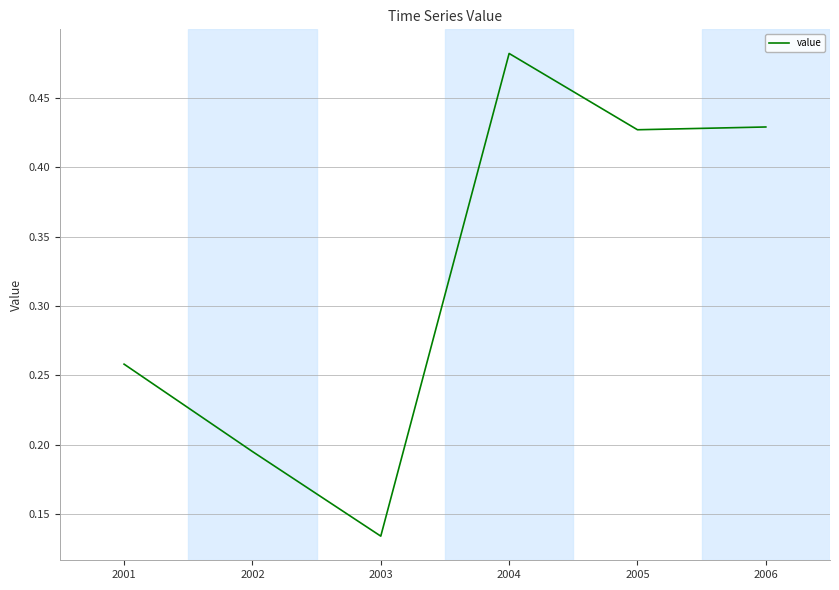

Which label corresponds to the largest value in the chart?

2004